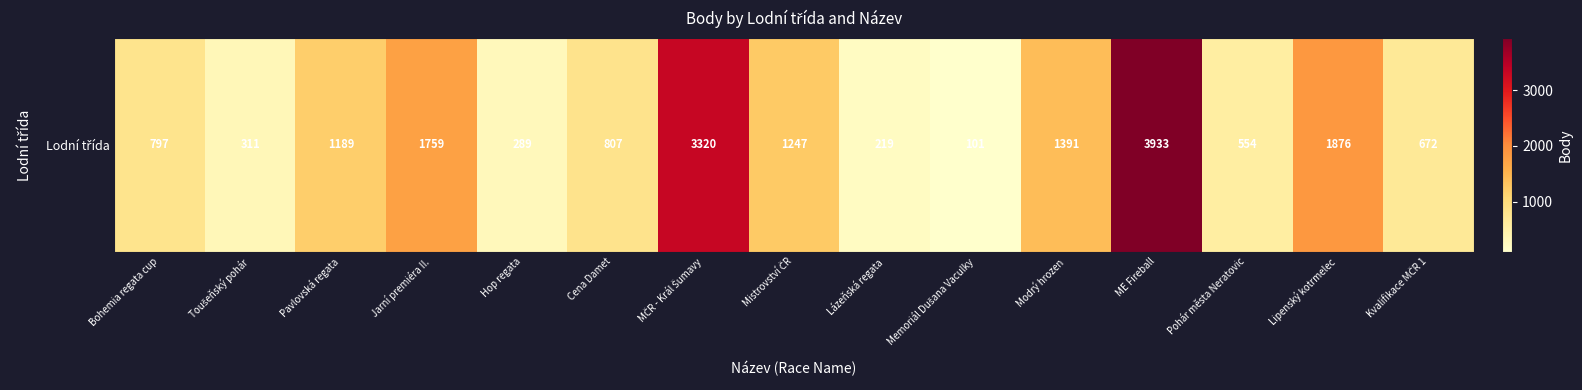

Rank the categories by value from highest to lowest.

ME Fireball, MČR - Král Šumavy, Lipenský kotrmelec, Jarní premiéra II., Modrý hrozen, Mistrovství ČR, Pavlovská regata, Cena Damet, Bohemia regata cup, Kvalifikace MČR 1, Pohár města Neratovic, Toušeňský pohár, Hop regata, Lázeňská regata, Memoriál Dušana Vaculky